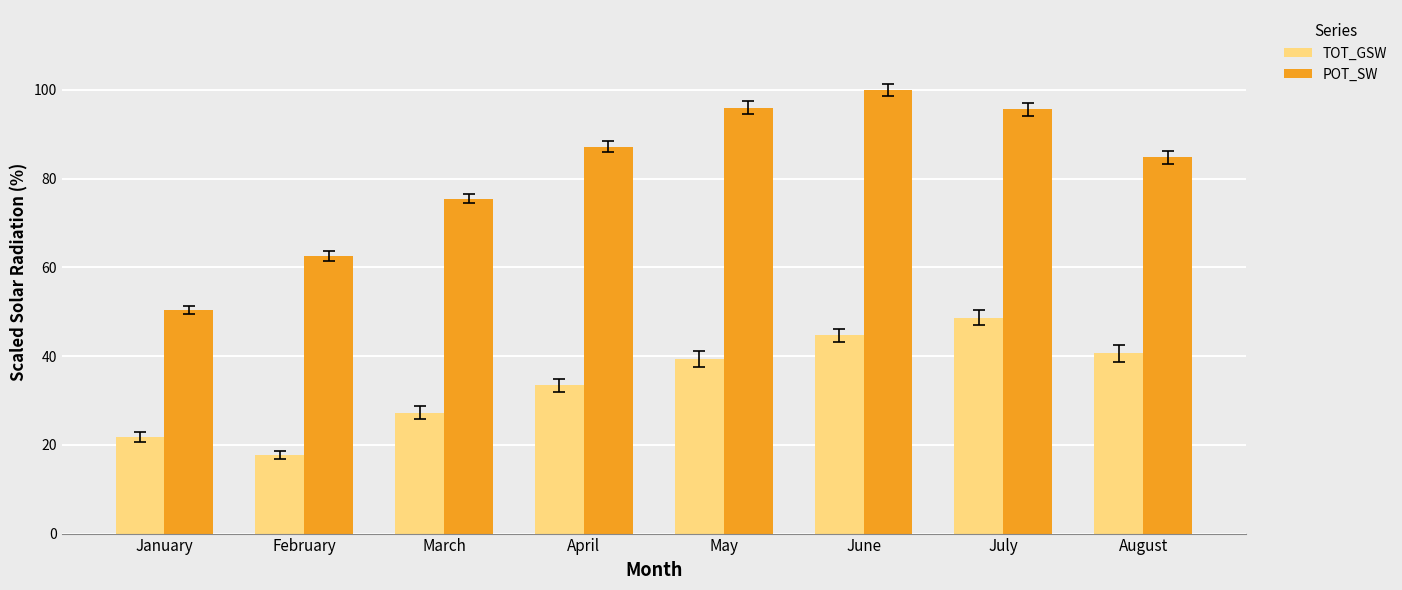

What is the total value across all series at January?

72.3